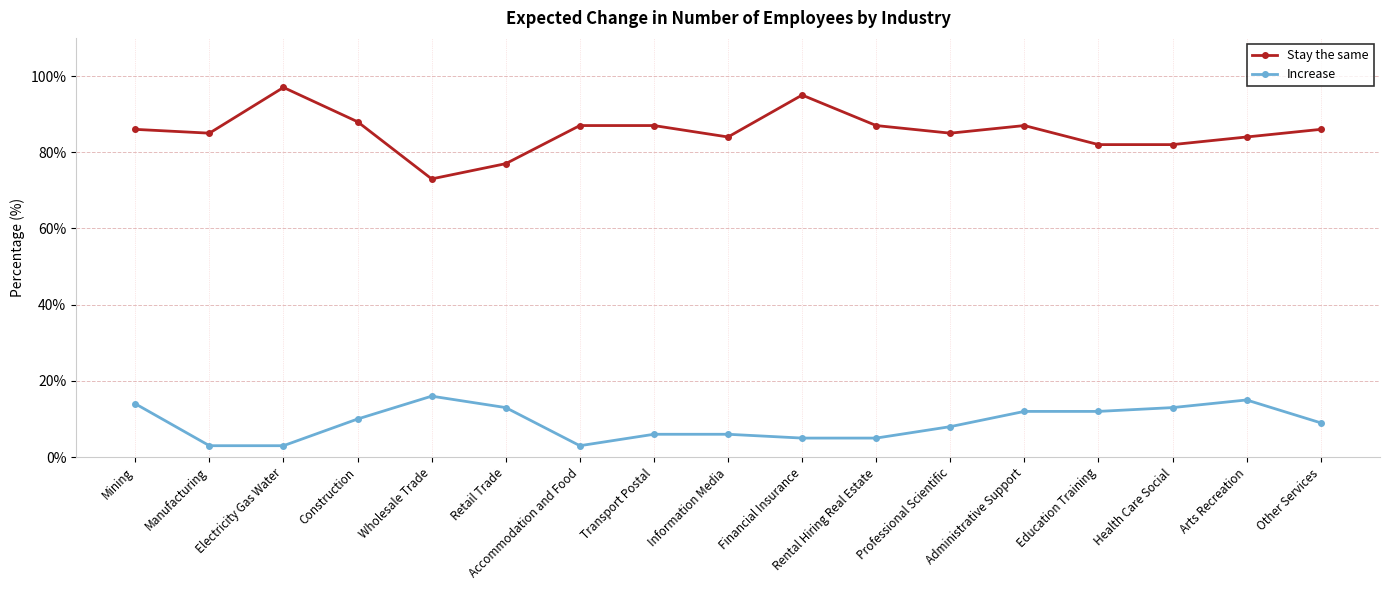

What are all the series names shown in the legend?

Stay the same, Increase